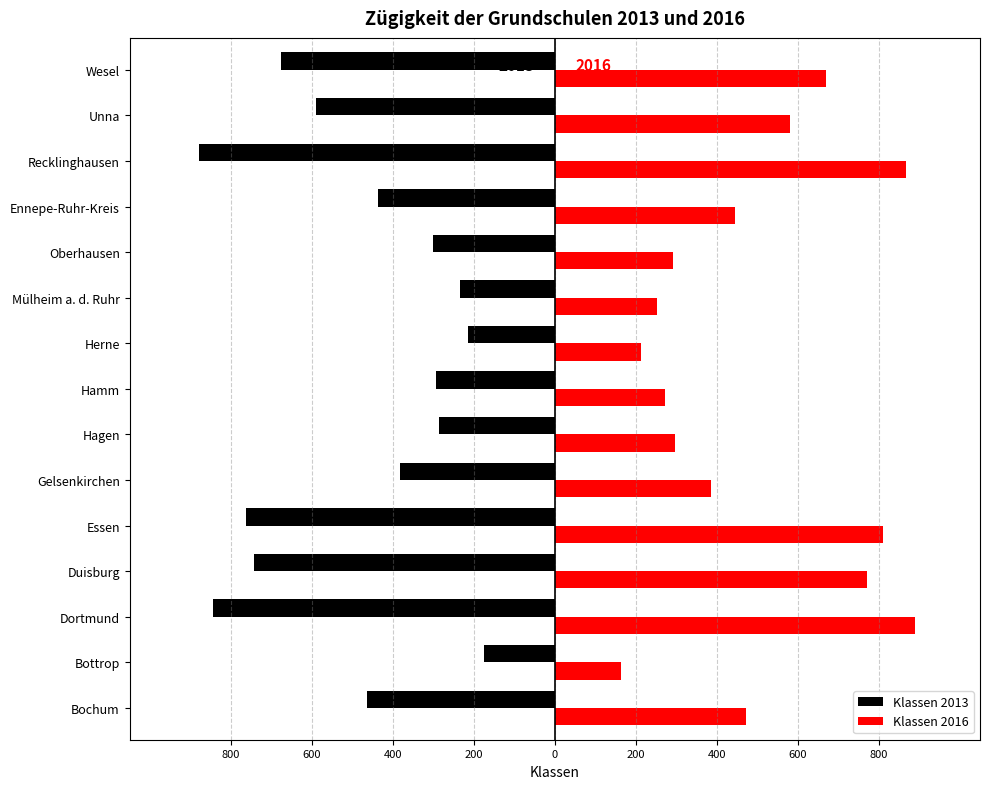

What are all the series names shown in the legend?

Klassen 2013, Klassen 2016